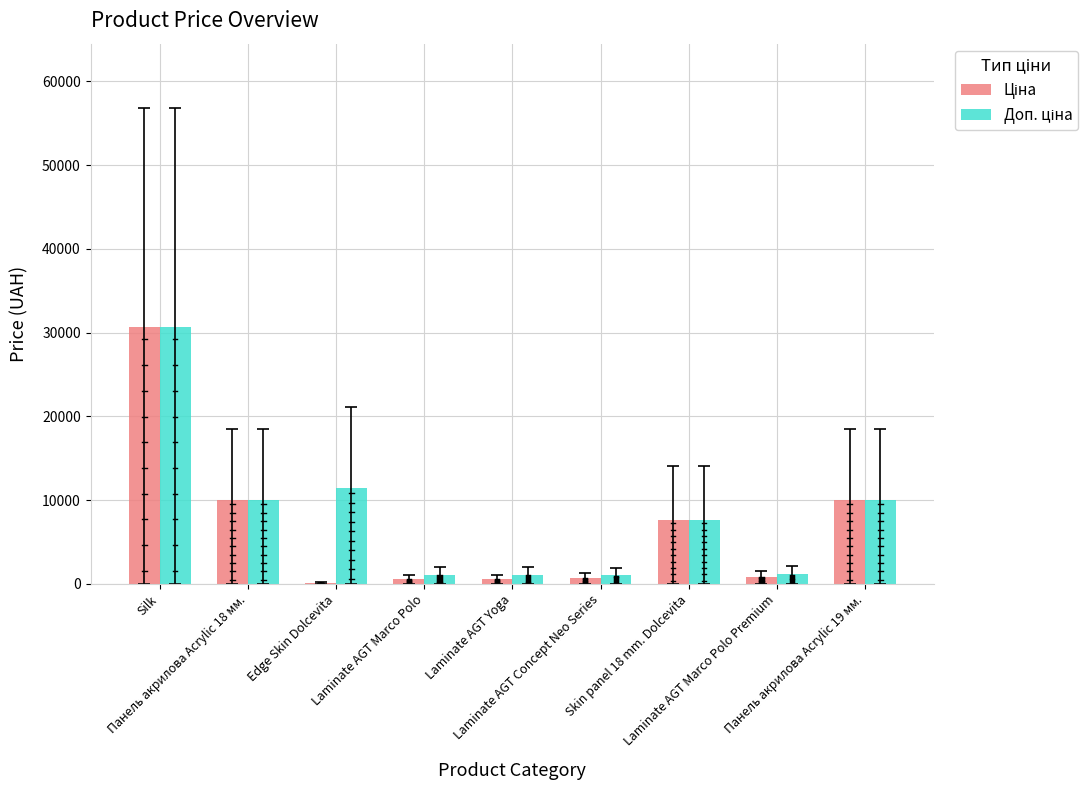

What is the maximum value shown in the chart?

30717.1